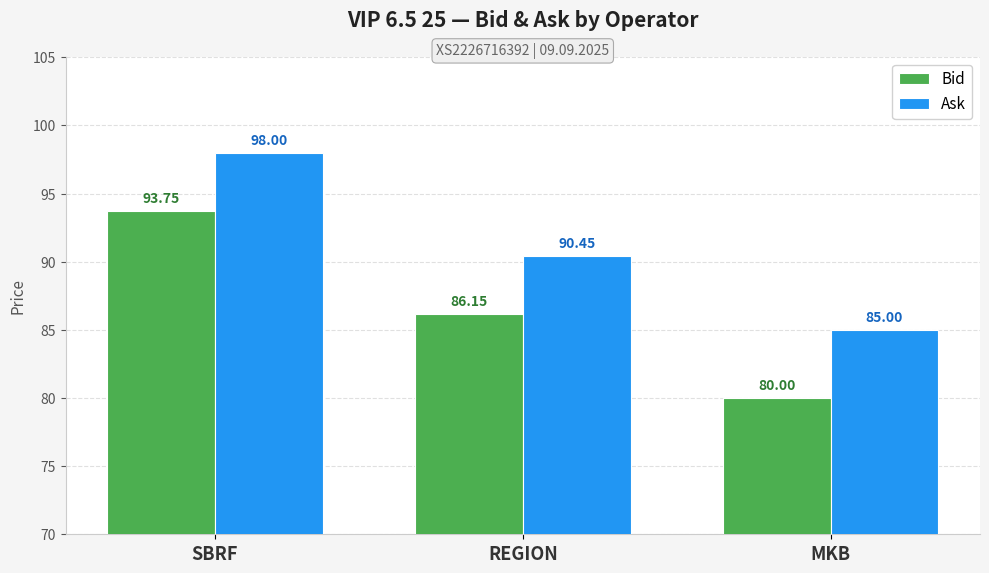

What position from the right is REGION?

2